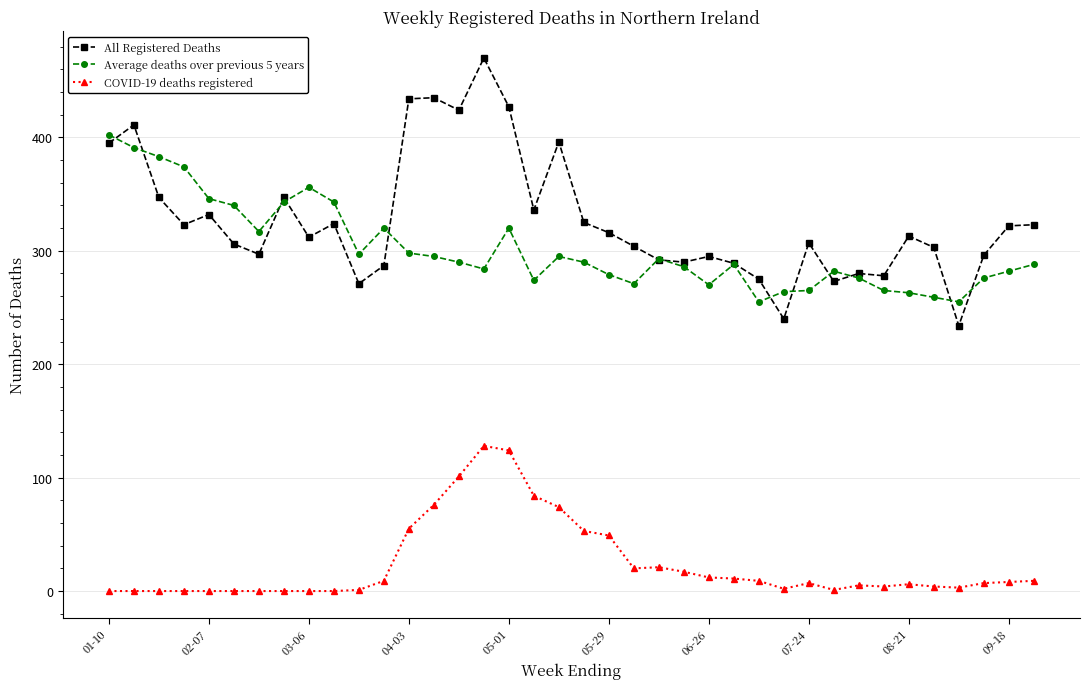

True or false: COVID-19 deaths registered has more than 1 interior local peaks.

True